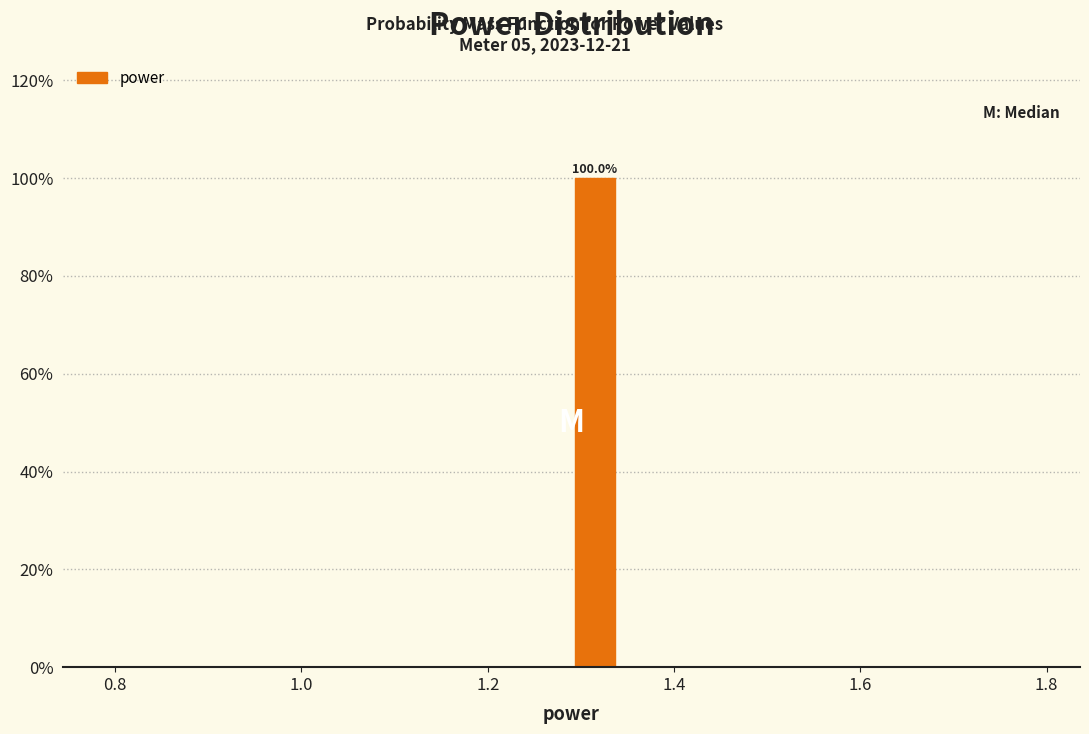

Read against the x-axis, roughly where is the centre of the tallest bar?

1.32